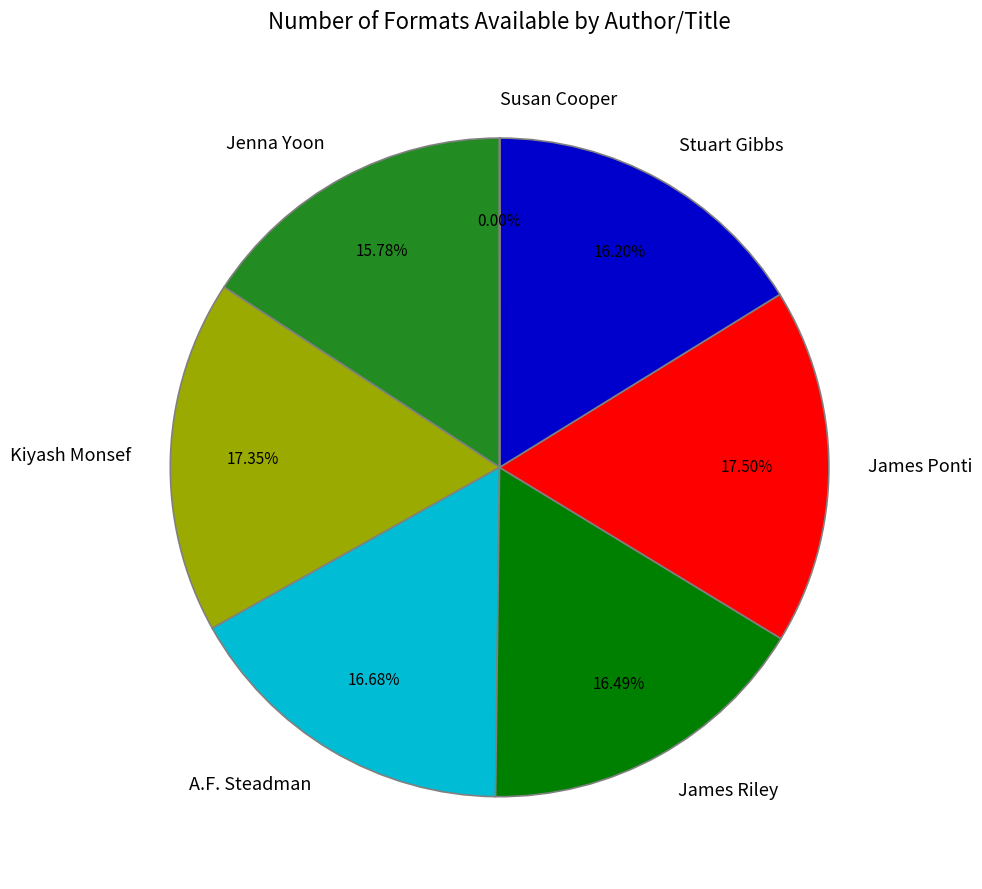

Does James Ponti account for over 50% of the chart?

No